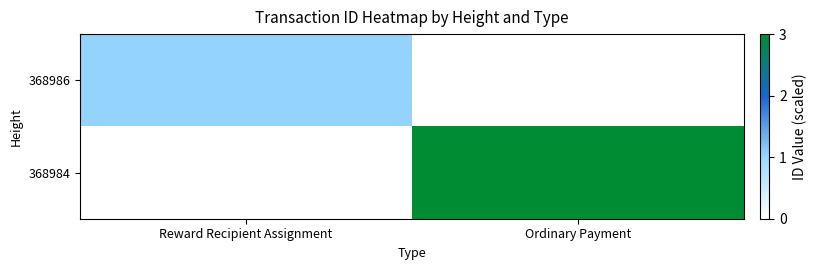

Which category has the lowest value across all series?

Ordinary Payment